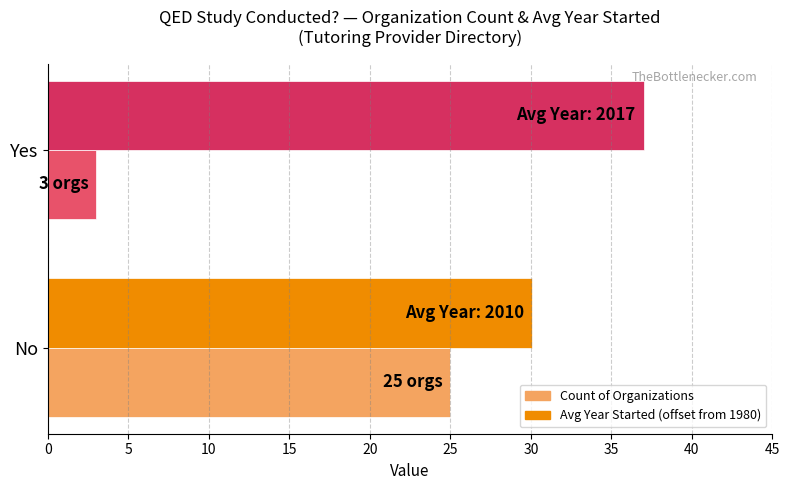

The Avg Year Started (offset from 1980) series shows 46.5 at No. True or false?

False